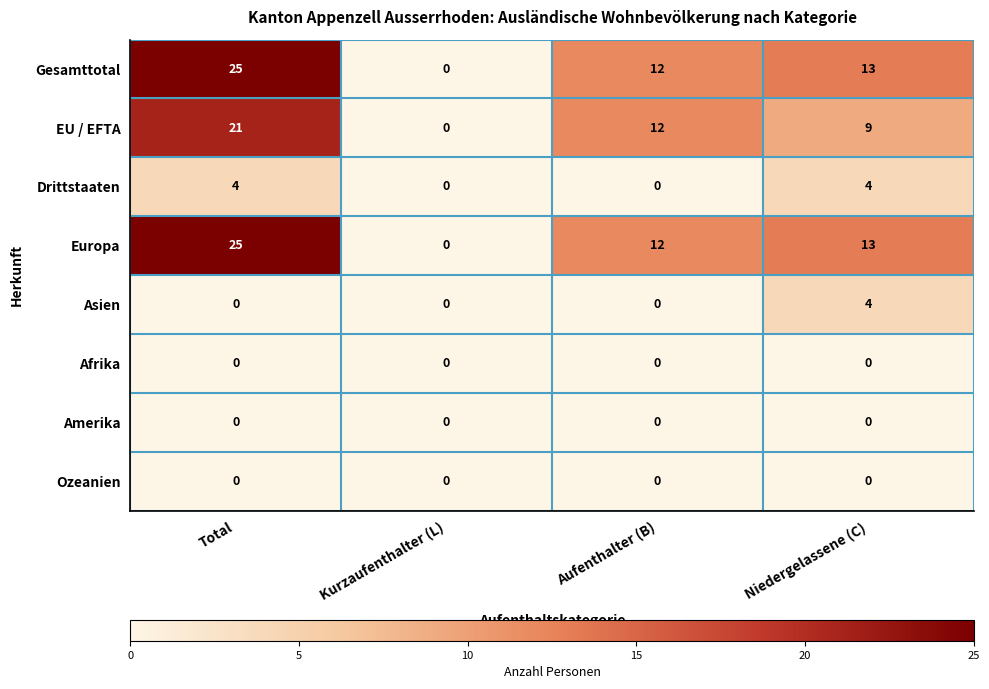

Count the number of data series in this chart.

8